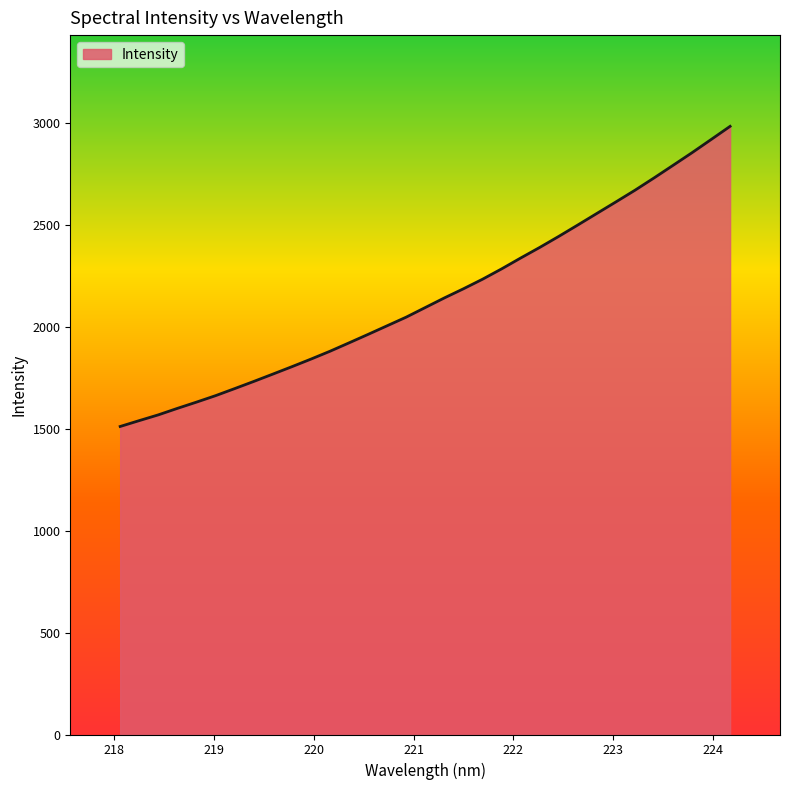

What is the minimum value shown in the chart?

1510.8